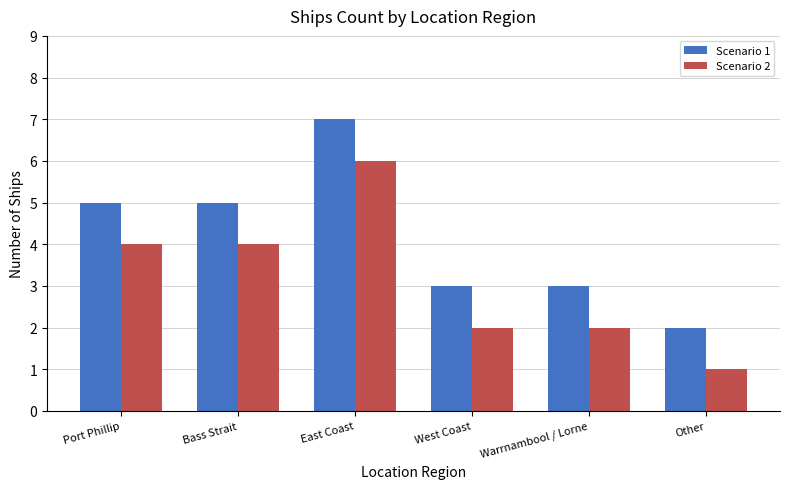

At which category is the sum across all series the highest?

East Coast